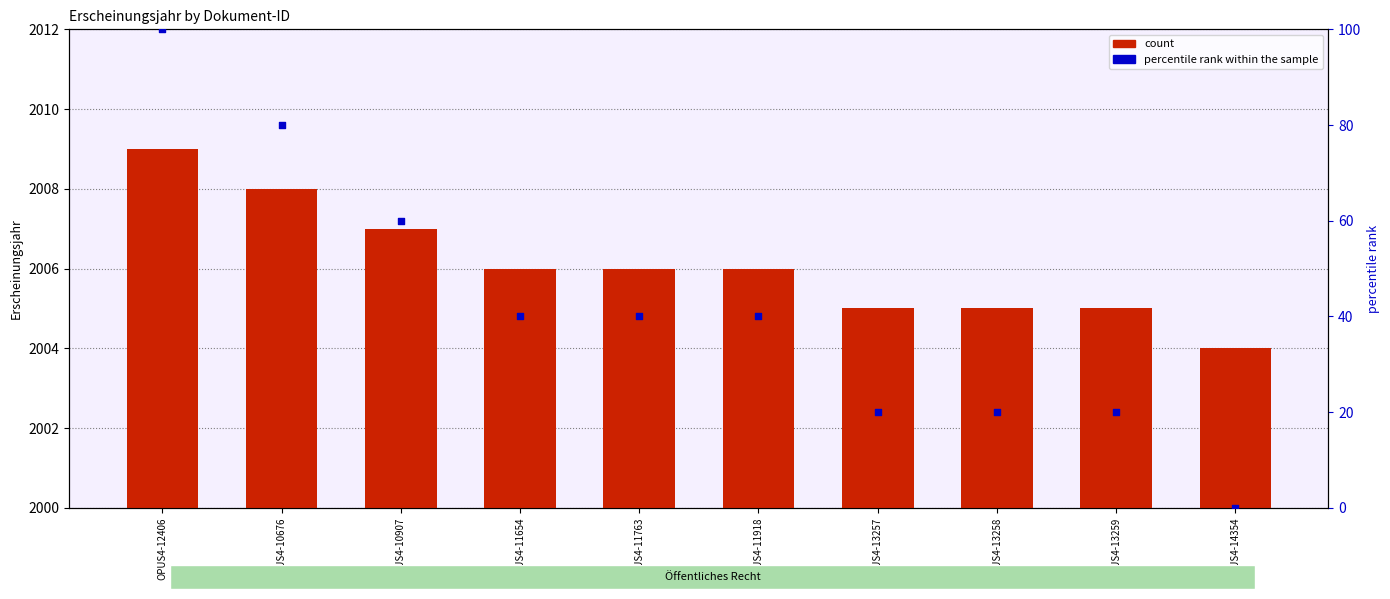

Which series has the largest total across all categories?

count